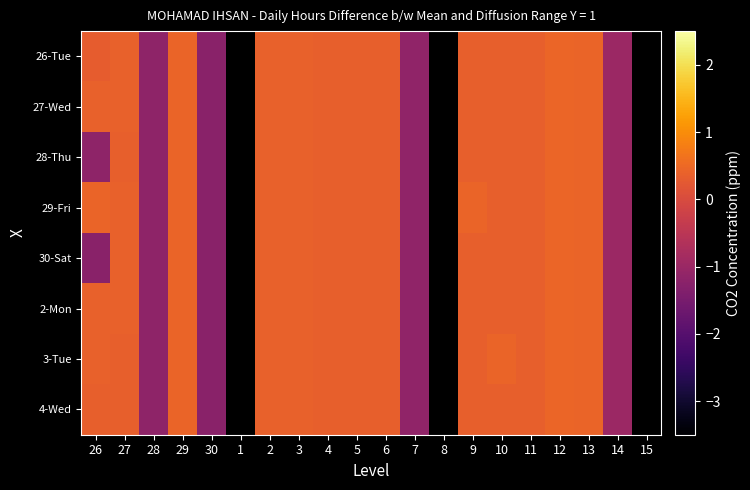

How many categories are shown in the chart?

20